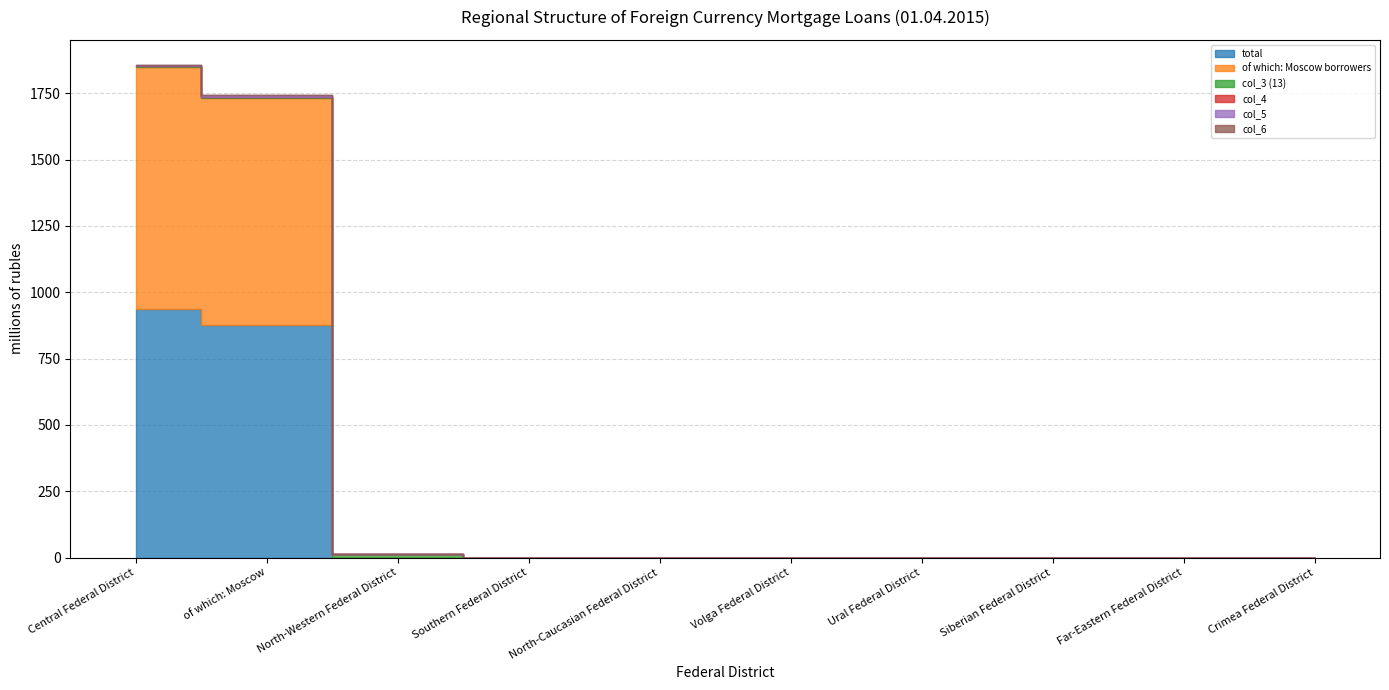

Which series has the widest spread of values?

total